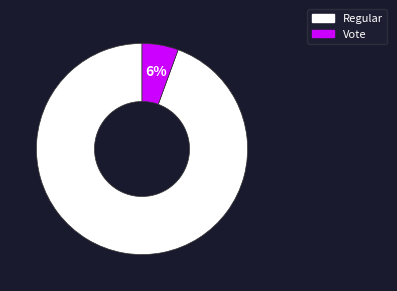

Between Regular and Vote, which is larger?

Regular